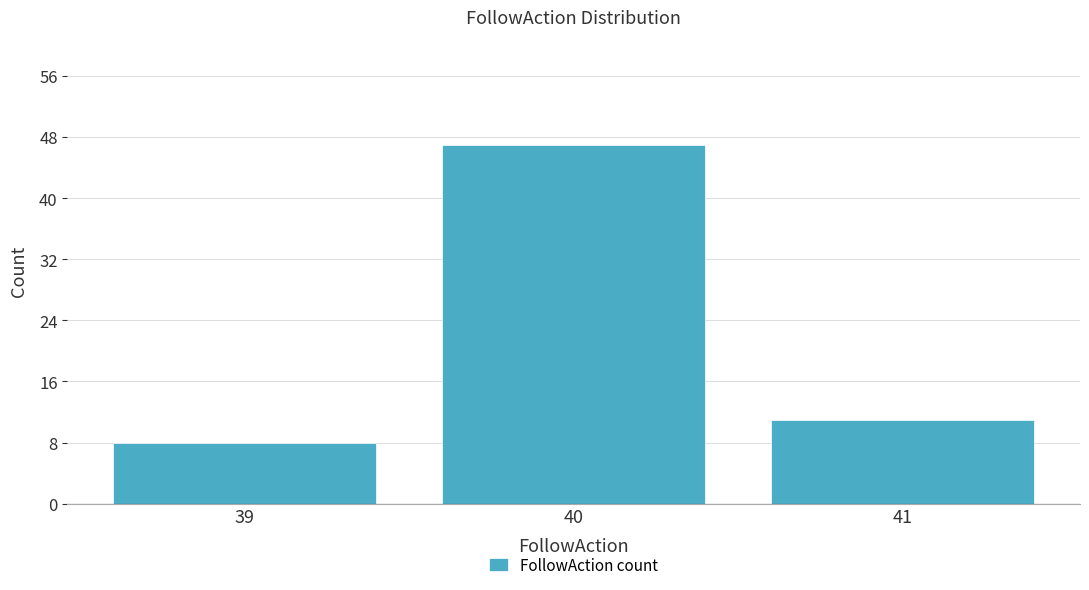

Reading left to right, transcribe this chart: for each bar, give the range it covers on the x-axis and its height. The values are not printed on the chart, so give them approximately, as read against the axis.

38.5 to 39.5: 8
39.5 to 40.5: 47
40.5 to 41.5: 11